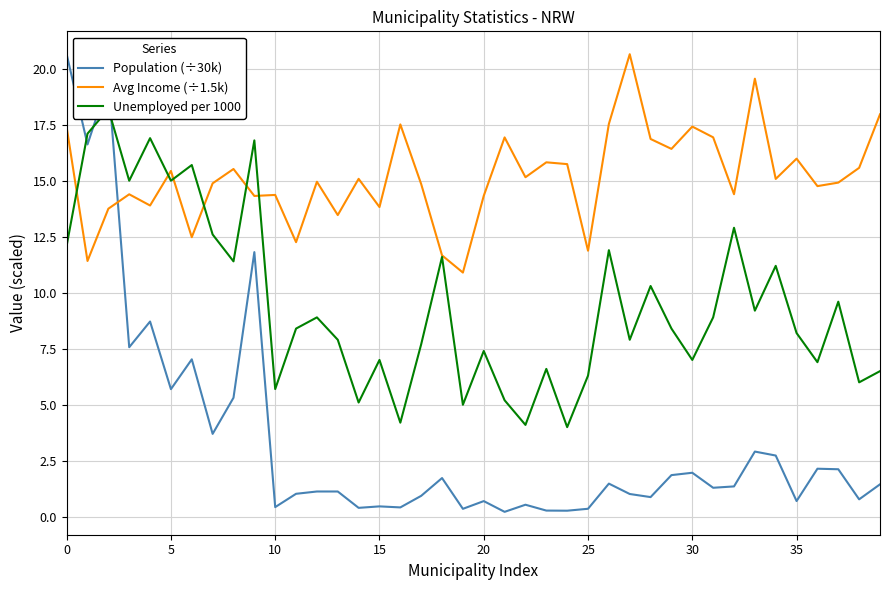

What is the highest value of the Population (÷30k) series?

20.6